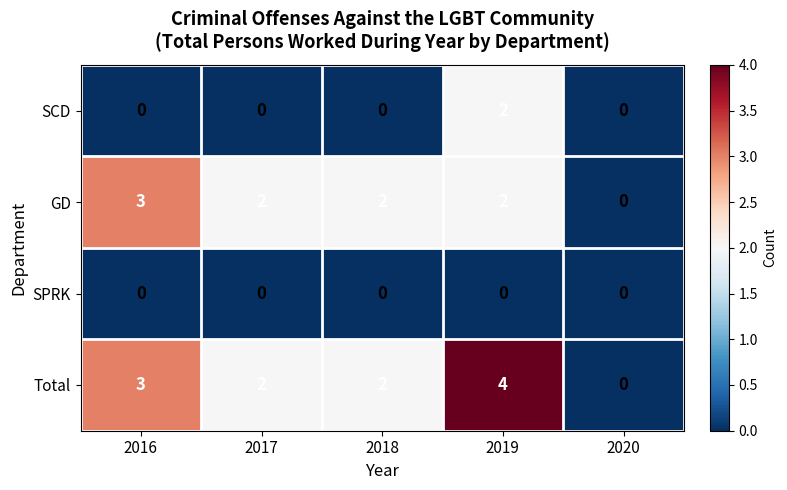

What is the spread (max minus min) of values at 2019?

4